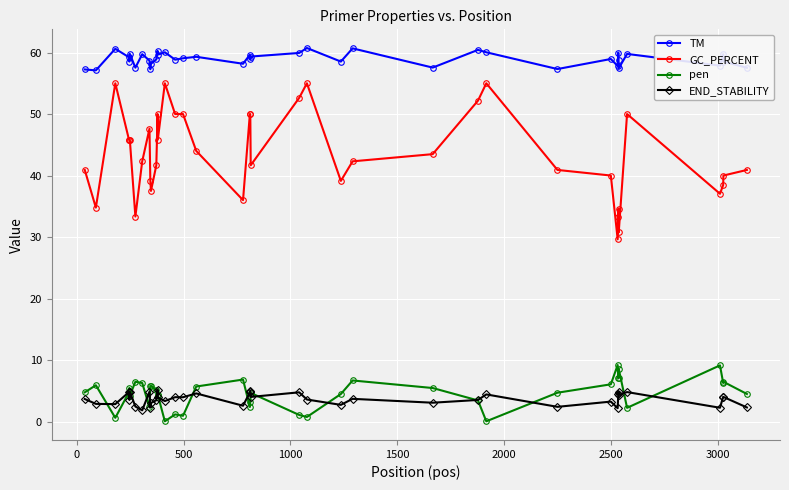

What are all the series names shown in the legend?

TM, GC_PERCENT, pen, END_STABILITY